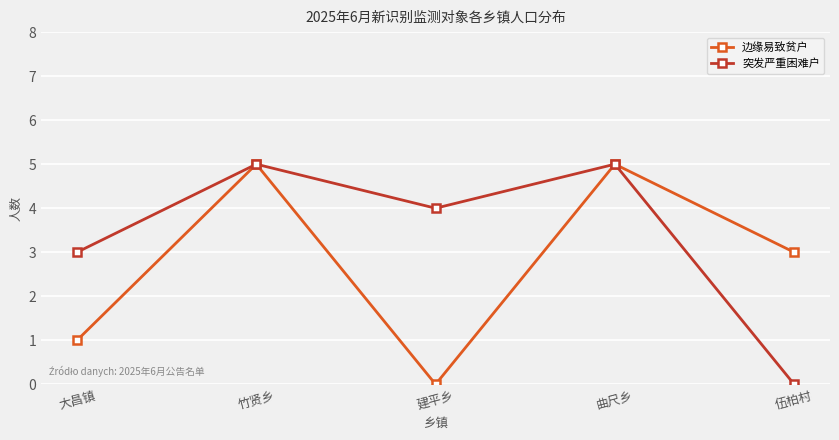

Reading left to right, extract all data points from this chart.

边缘易致贫户: 1	5	0	5	3
突发严重困难户: 3	5	4	5	0